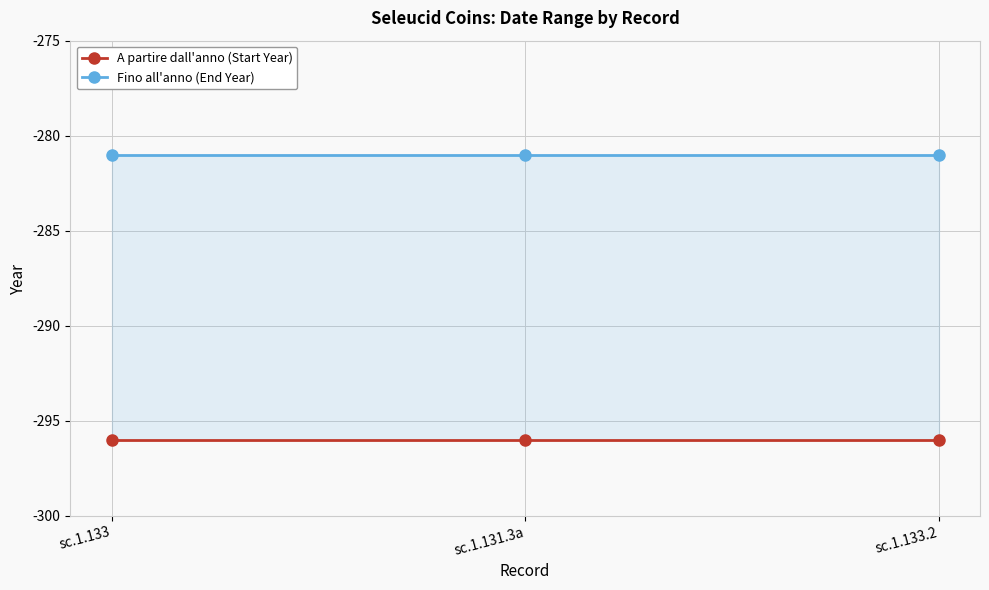

Which series has the largest total across all categories?

Fino all'anno (End Year)